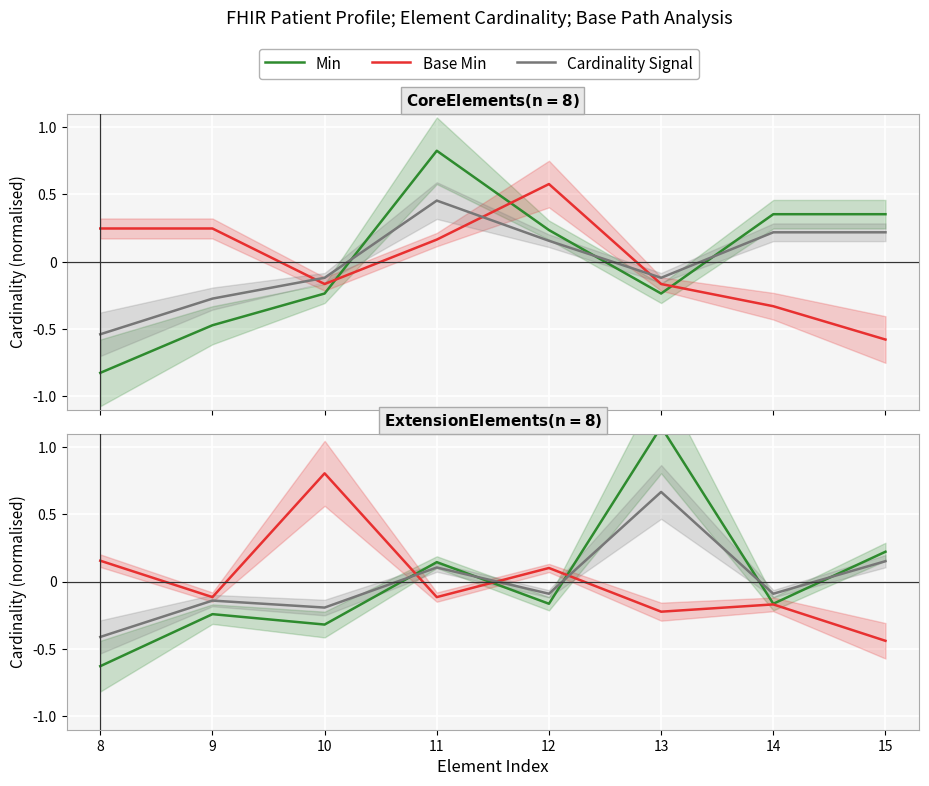

At which label does Cardinality Signal first exceed 0?

11